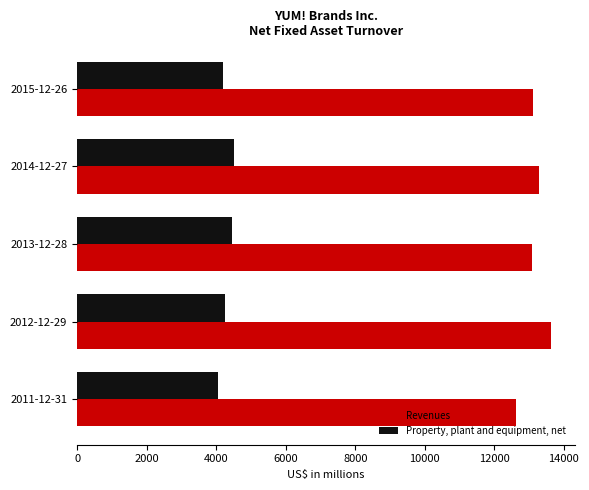

Rank the series by their maximum value, from lowest to highest.

Property, plant and equipment, net, Revenues